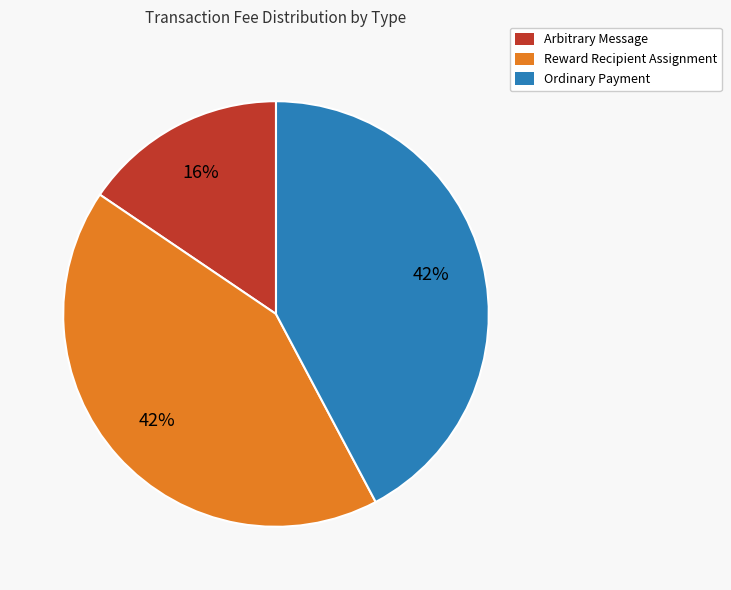

How many segments does this pie chart have?

3